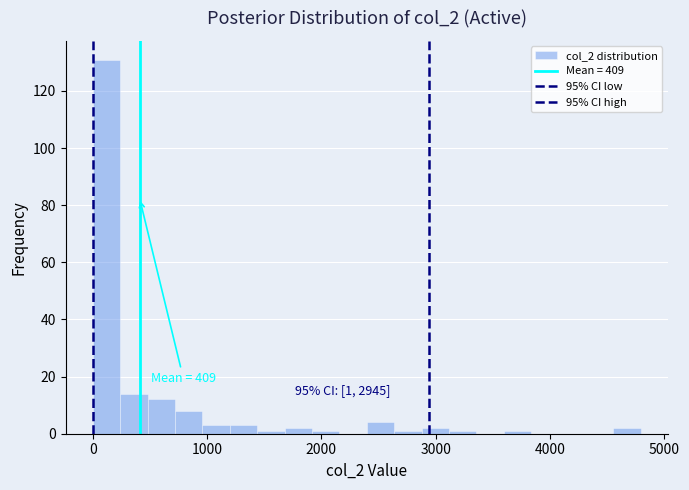

Around what value on the x-axis is the tallest bar? Give the approximate position of its centre, as read against the axis.

100